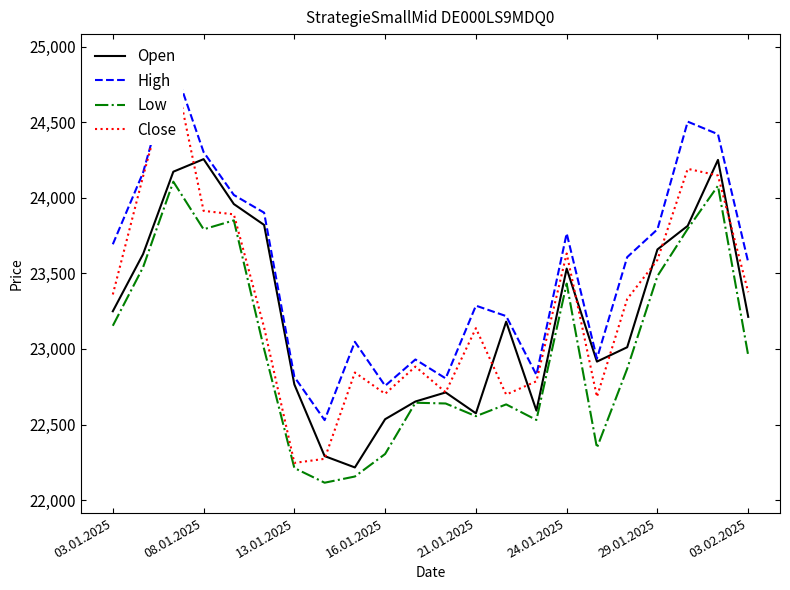

What is the difference between the maximum and minimum values in the Close series?

2636